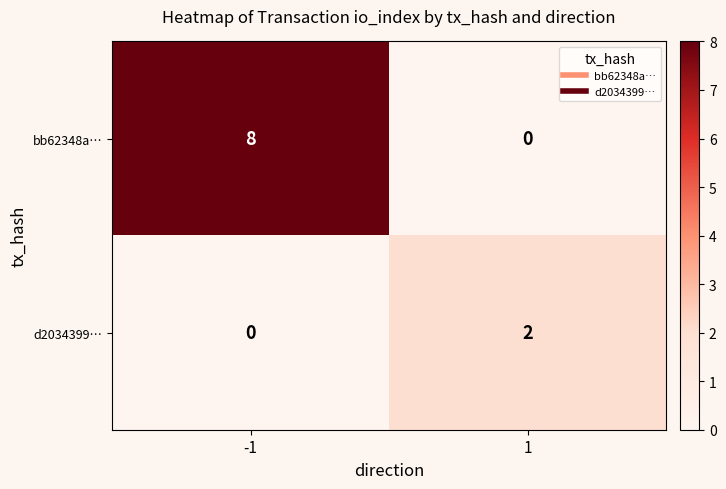

The value of d2034399… at -1 is 1. True or false?

False